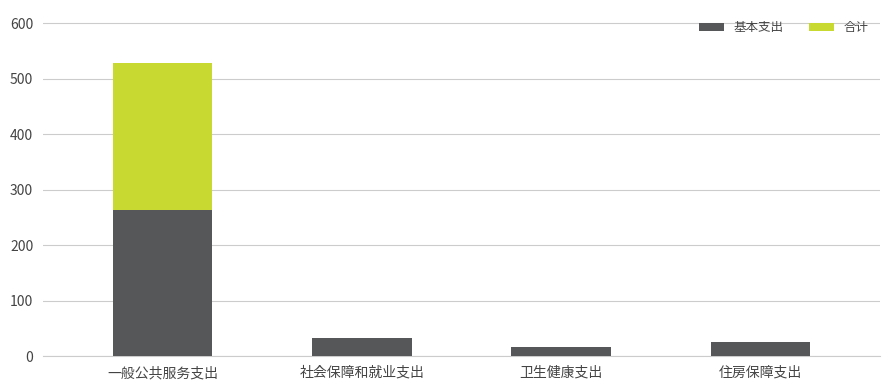

At which label does 基本支出 reach its peak?

一般公共服务支出